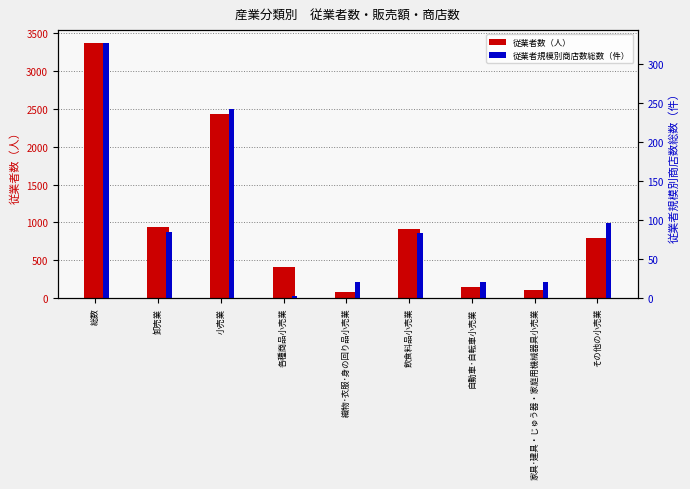

Which category has the highest value in the 従業者規模別商店数総数（件） series?

総数